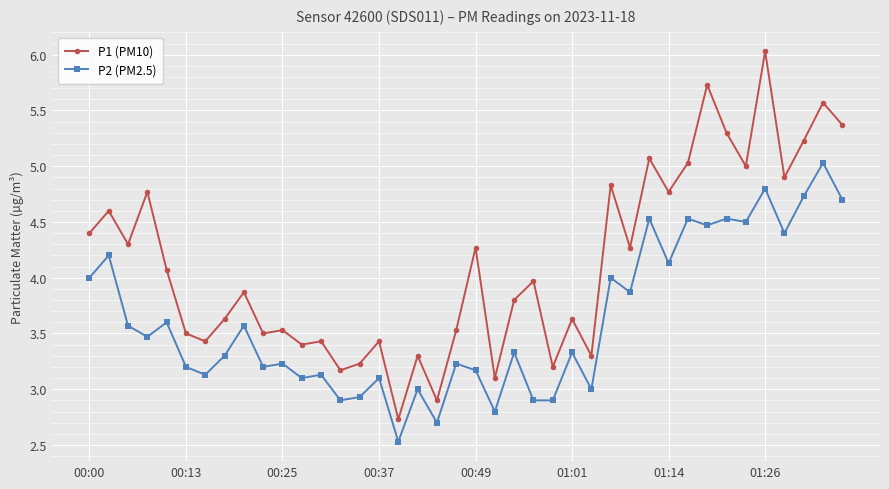

List the series in order of their peak value, highest first.

P1 (PM10), P2 (PM2.5)